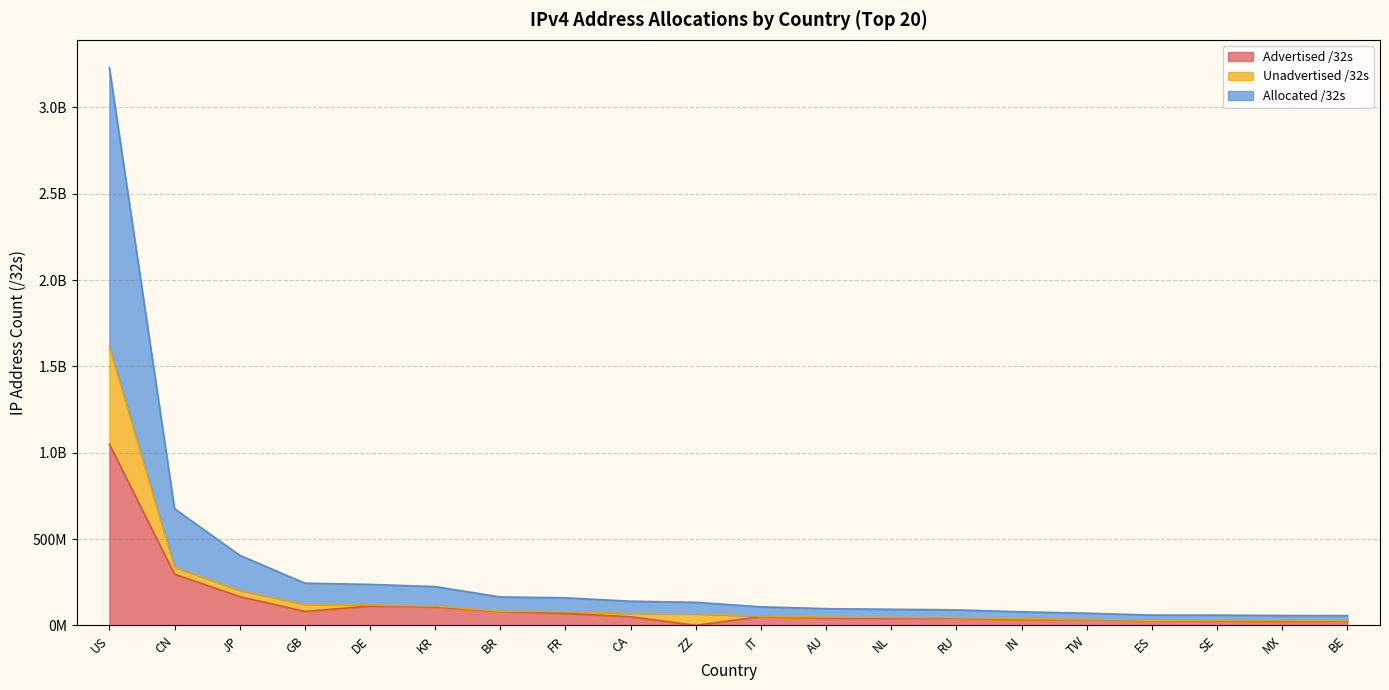

Read the Unadvertised /32s value at SE, to the nearest 10.

29942120